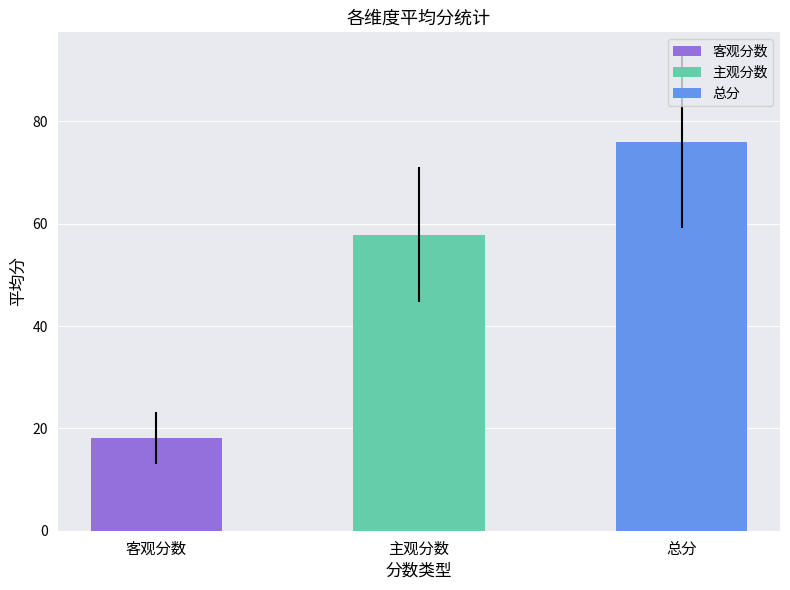

Is it true that the value at 总分 is 42.1?

False